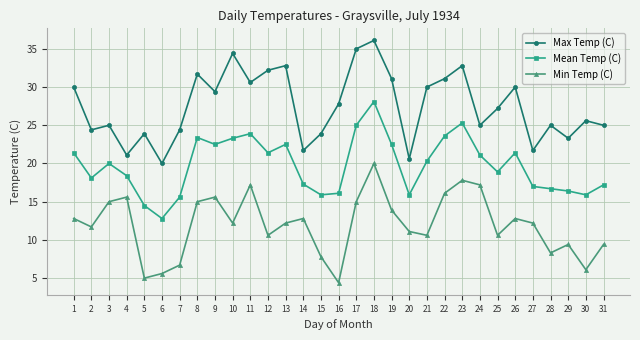

Which series changed the most between 25 and 27?

Max Temp (C)